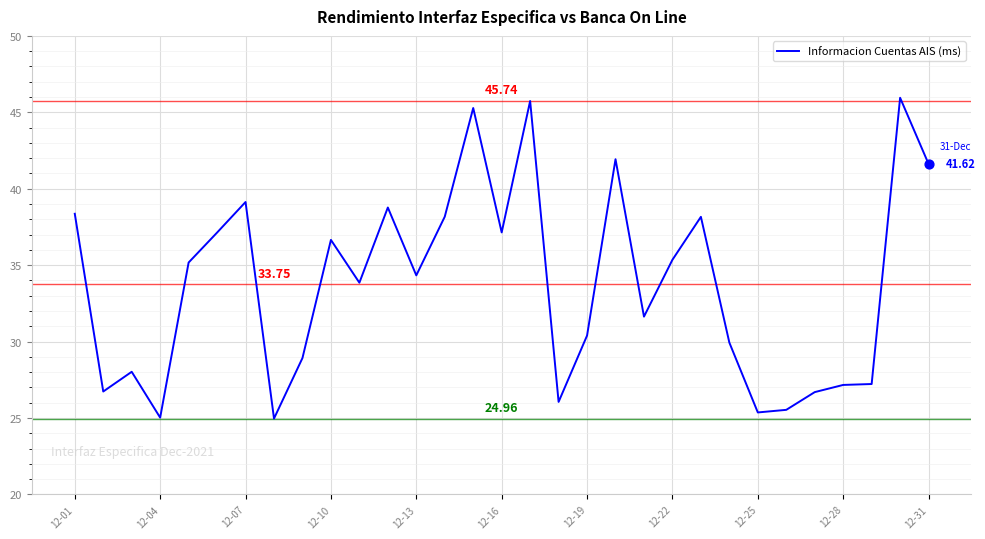

What is the difference between the maximum and minimum values?

21.0